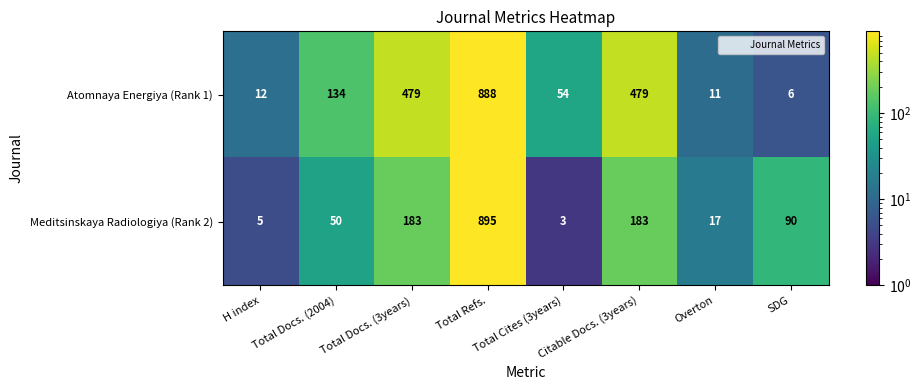

Which series changed the most between Total Cites (3years) and Overton?

Atomnaya Energiya (Rank 1)